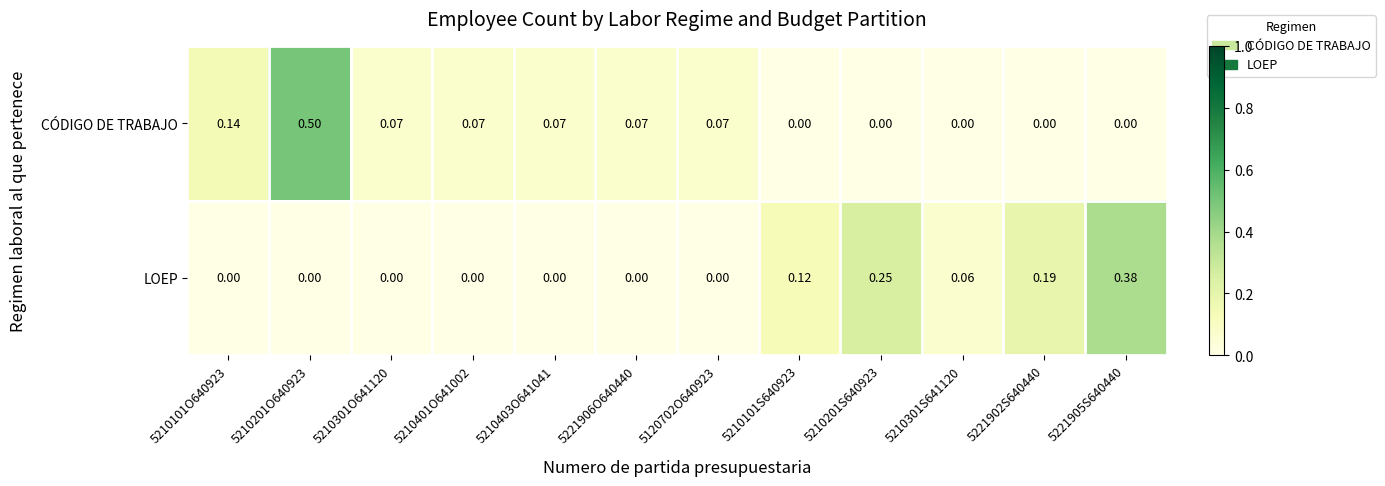

Rank the series by their maximum value, from highest to lowest.

CÓDIGO DE TRABAJO, LOEP